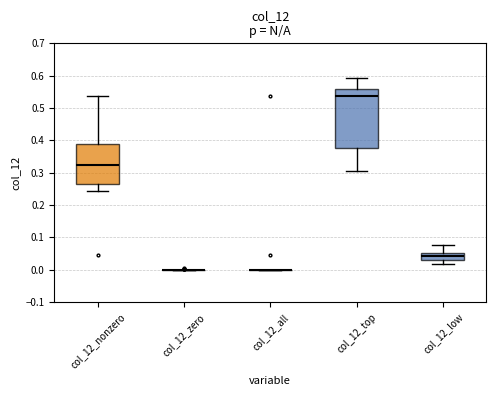

Which box is the tallest, from its lower edge to its upper edge?

col_12_top